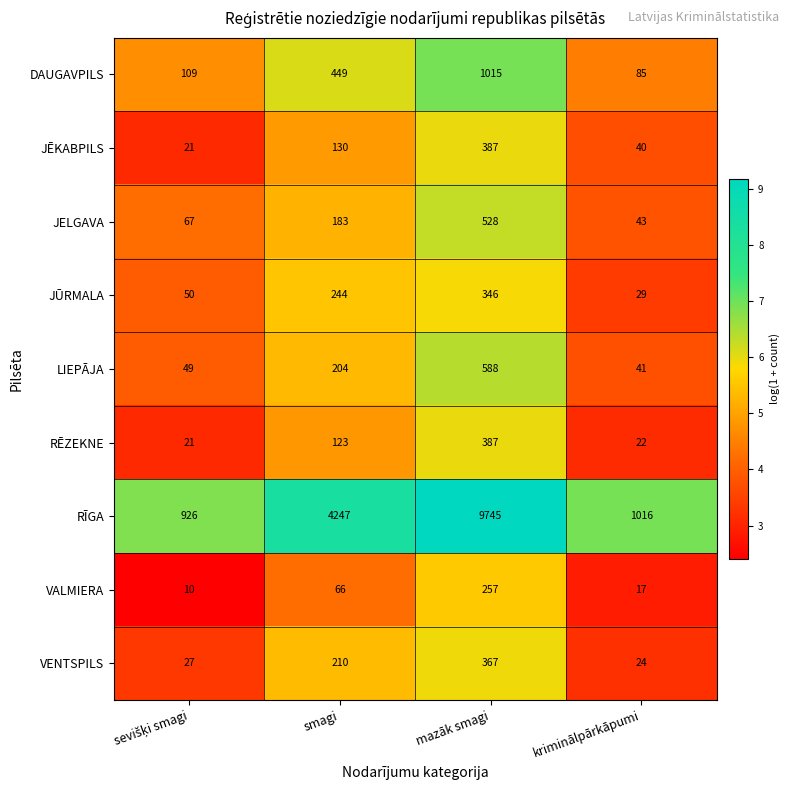

Which series has the largest total across all categories?

RĪGA